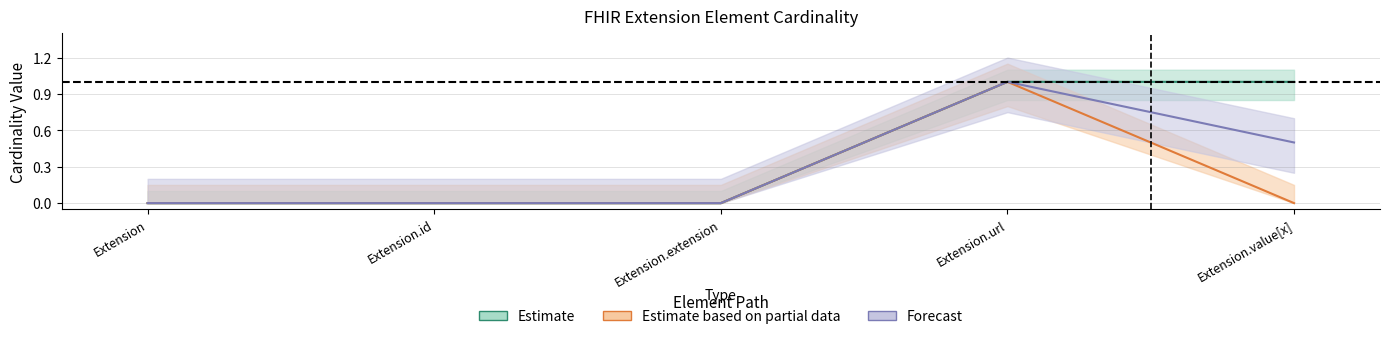

True or false: Estimate_upper and Estimate_mid intersect in this chart.

False